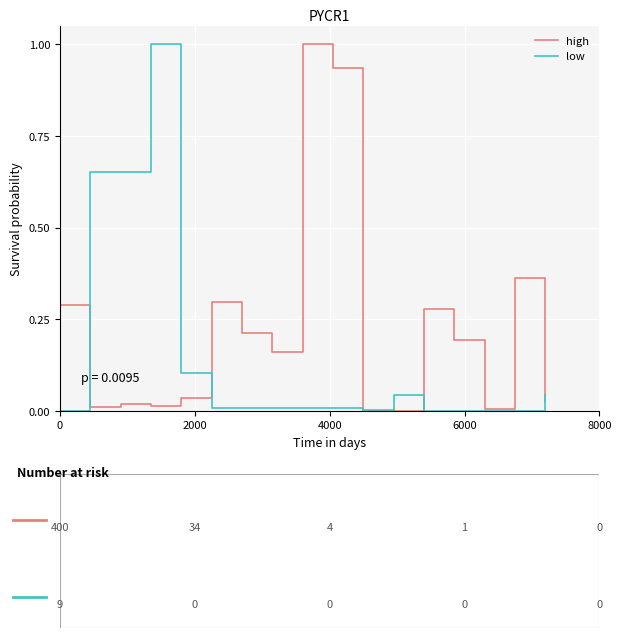

List the series in order of their overall mean, lowest first.

low, high